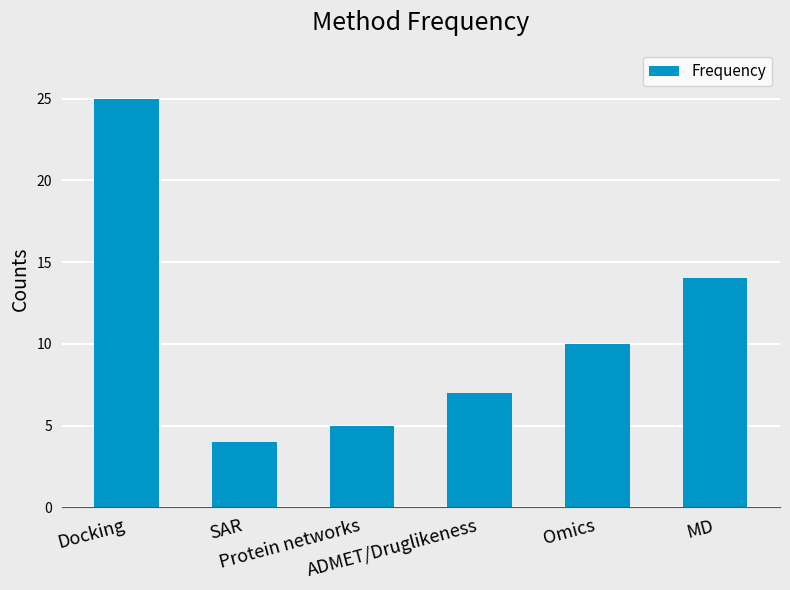

What is the greatest value displayed?

25